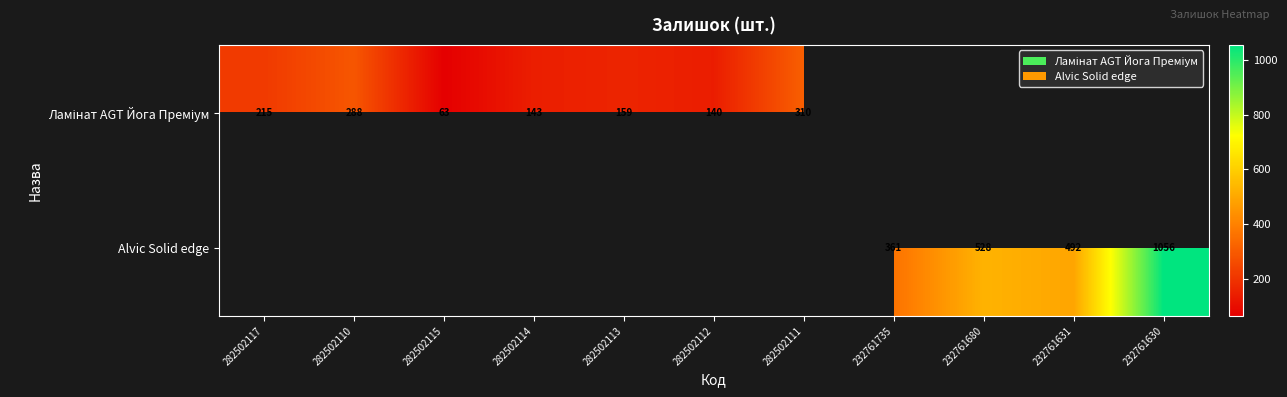

Is it true that Alvic Solid edge equals 492 at 232761631?

True